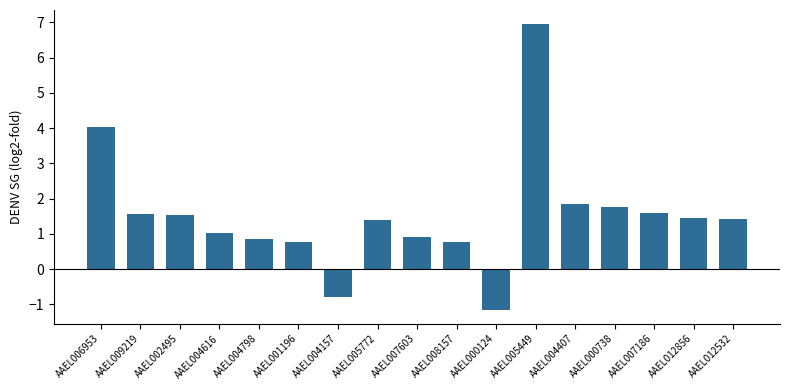

What value does the data have at AAEL012856?

1.4